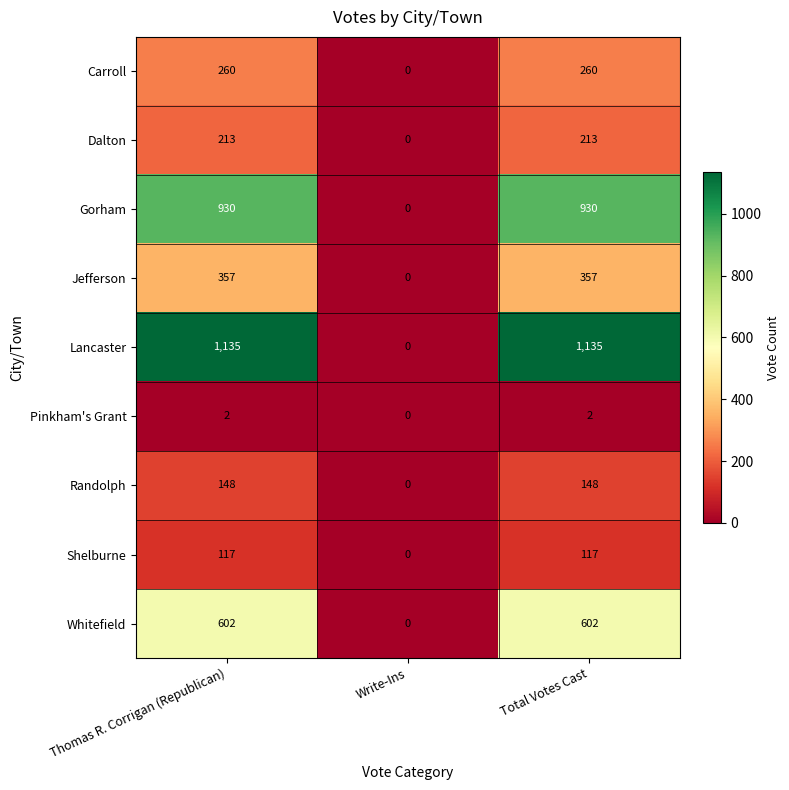

Reading right to left, extract all data points from this chart.

Carroll: Total Votes Cast=260	Write-Ins=0	Thomas R. Corrigan (Republican)=260
Dalton: Total Votes Cast=213	Write-Ins=0	Thomas R. Corrigan (Republican)=213
Gorham: Total Votes Cast=930	Write-Ins=0	Thomas R. Corrigan (Republican)=930
Jefferson: Total Votes Cast=357	Write-Ins=0	Thomas R. Corrigan (Republican)=357
Lancaster: Total Votes Cast=1135	Write-Ins=0	Thomas R. Corrigan (Republican)=1135
Pinkham's Grant: Total Votes Cast=2	Write-Ins=0	Thomas R. Corrigan (Republican)=2
Randolph: Total Votes Cast=148	Write-Ins=0	Thomas R. Corrigan (Republican)=148
Shelburne: Total Votes Cast=117	Write-Ins=0	Thomas R. Corrigan (Republican)=117
Whitefield: Total Votes Cast=602	Write-Ins=0	Thomas R. Corrigan (Republican)=602